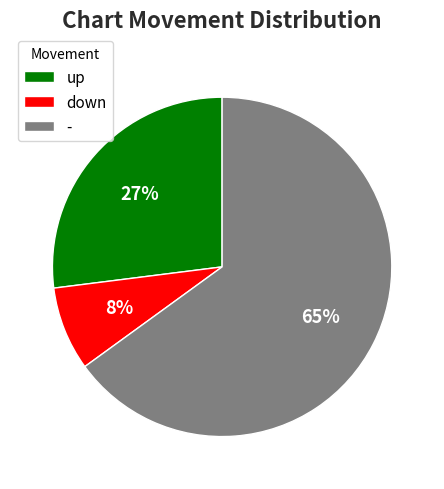

To the nearest percent, what portion does - represent?

65%